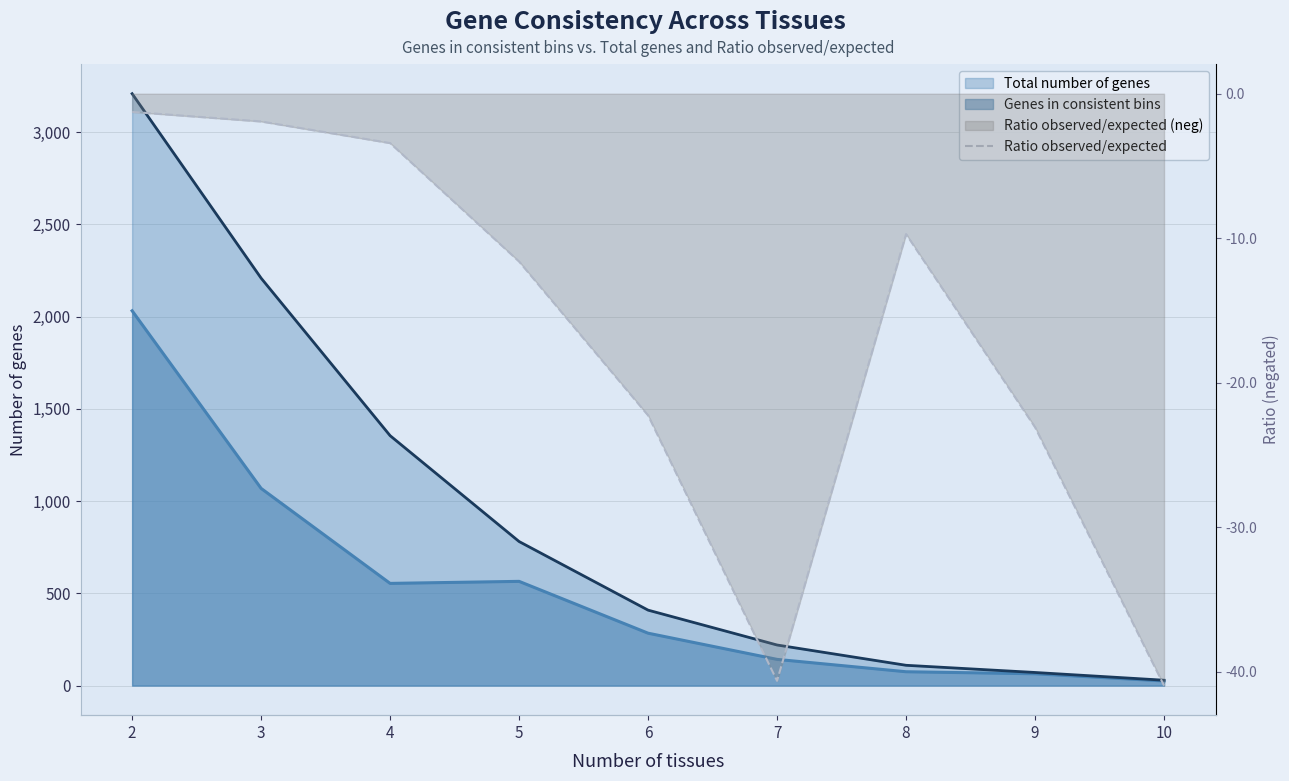

Between 4 and 5, which is larger?

4